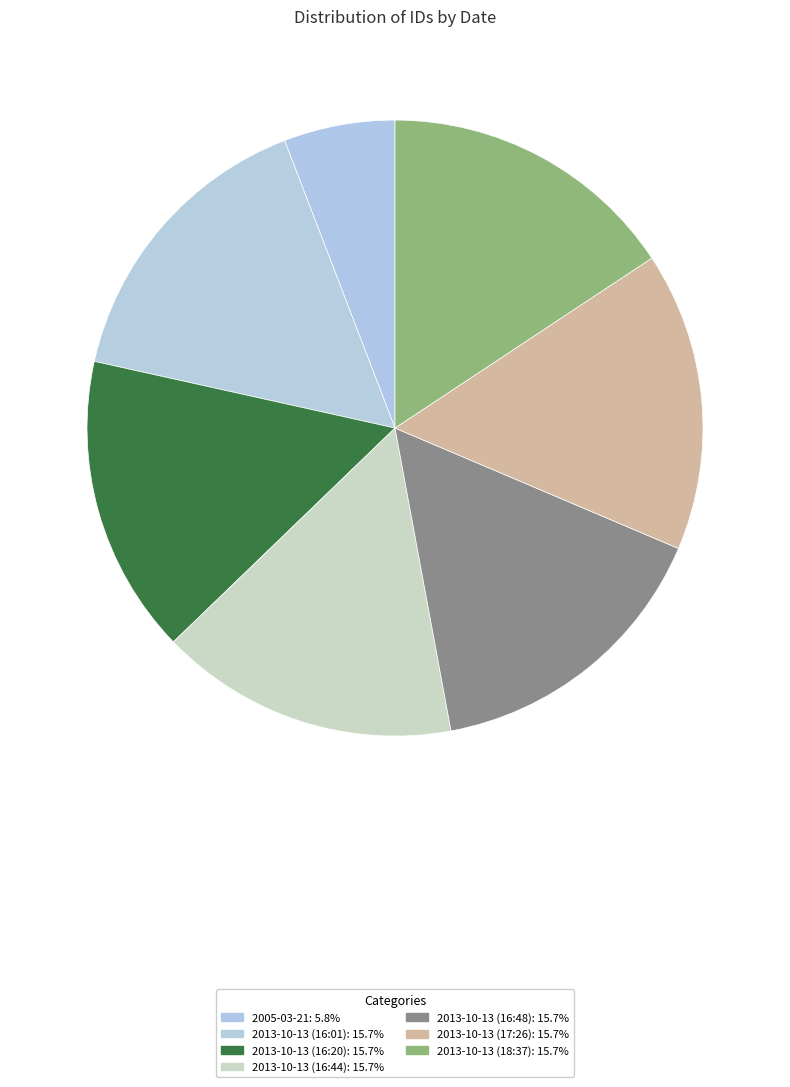

To the nearest percent, what percentage of the pie is 2013-10-13 (17:26)?

16%